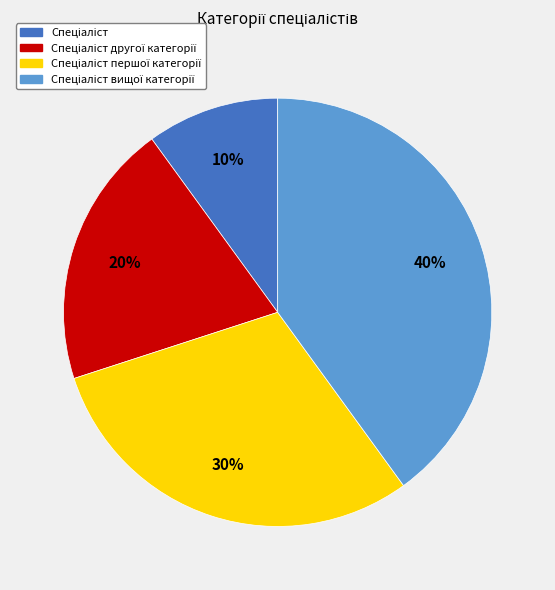

Count the number of slices in the pie.

4